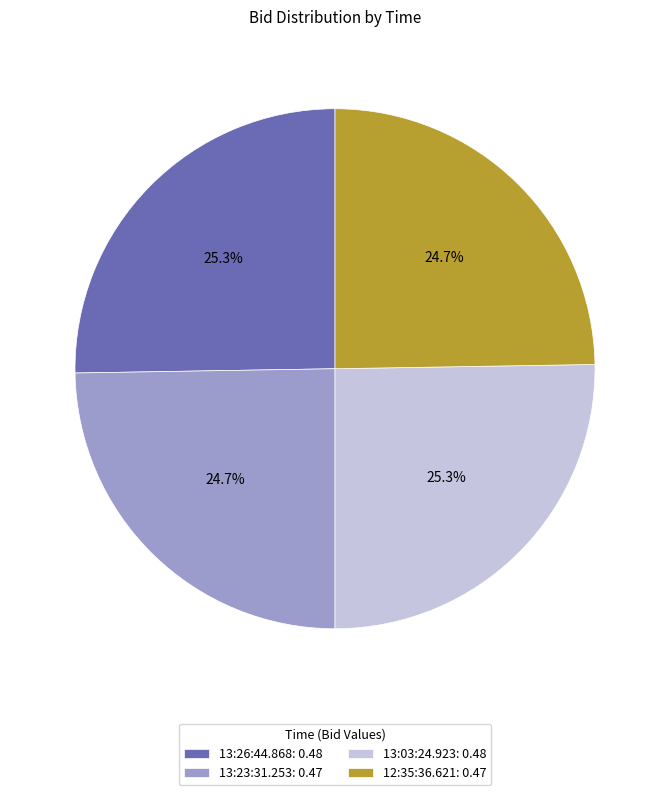

What percentage is the 12:35:36.621 slice, to the nearest percent?

25%